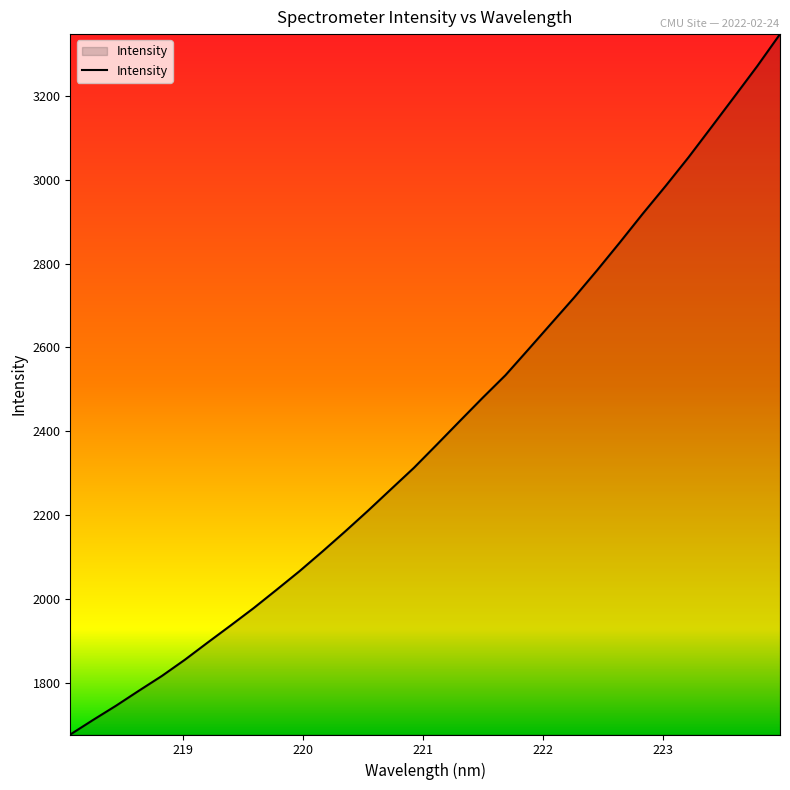

What is the minimum value shown in the chart?

1677.2